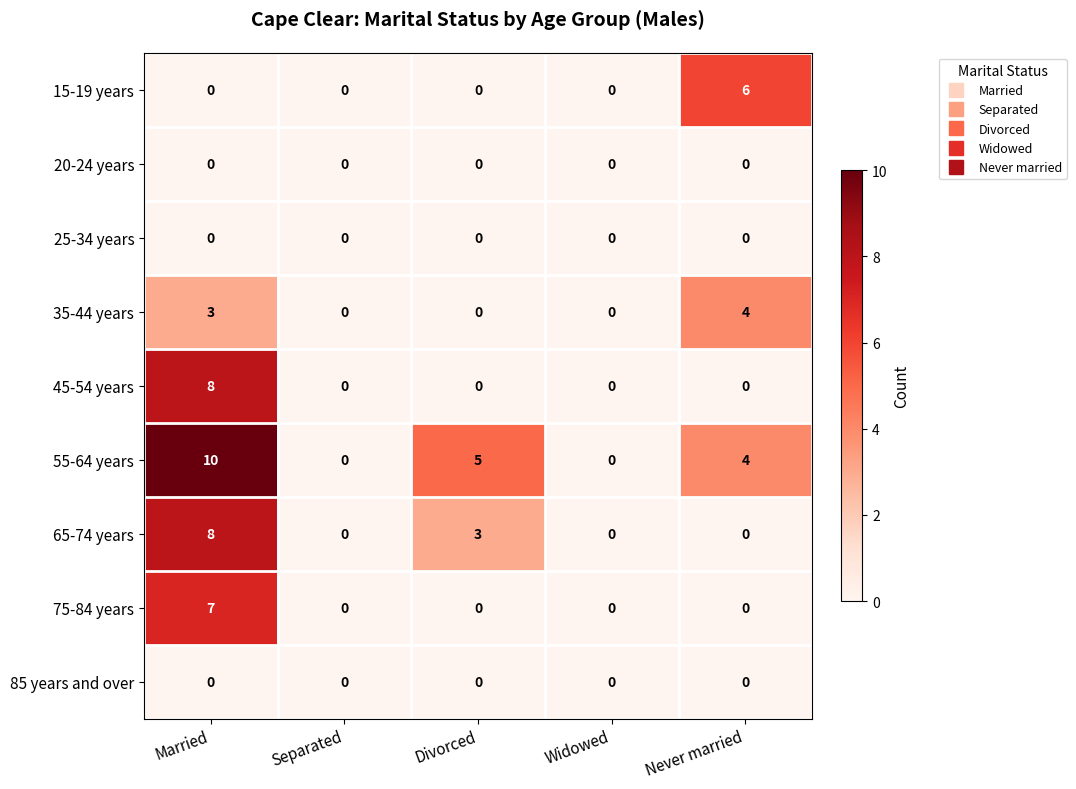

The value of 65-74 years at Divorced is 3. True or false?

True